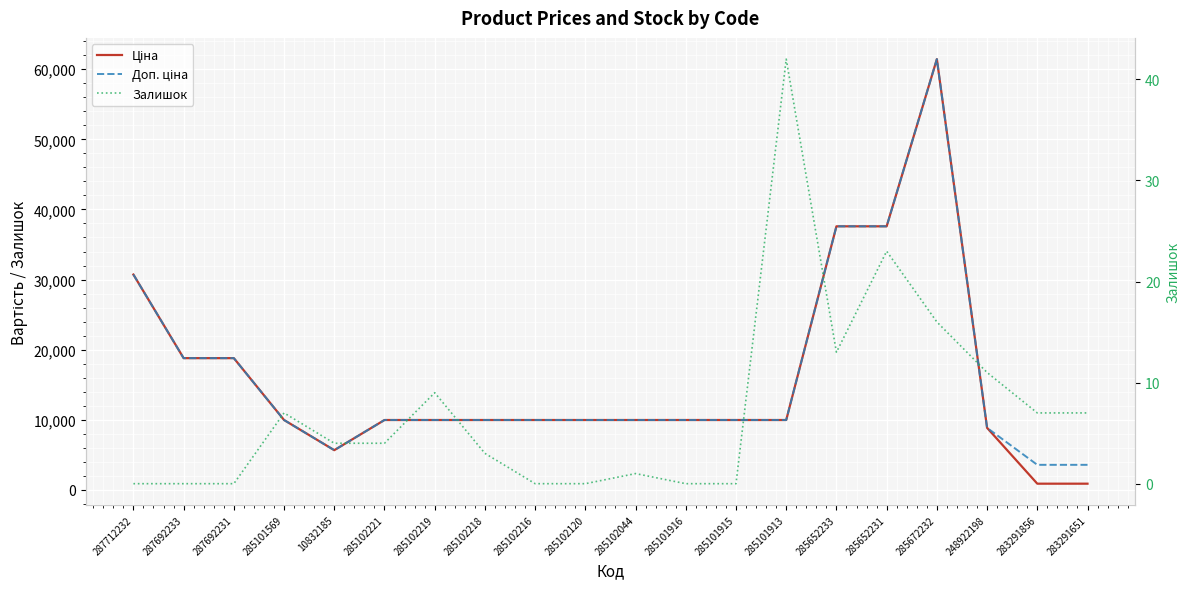

What is the approximate value of Ціна at 287712232?

30717.1